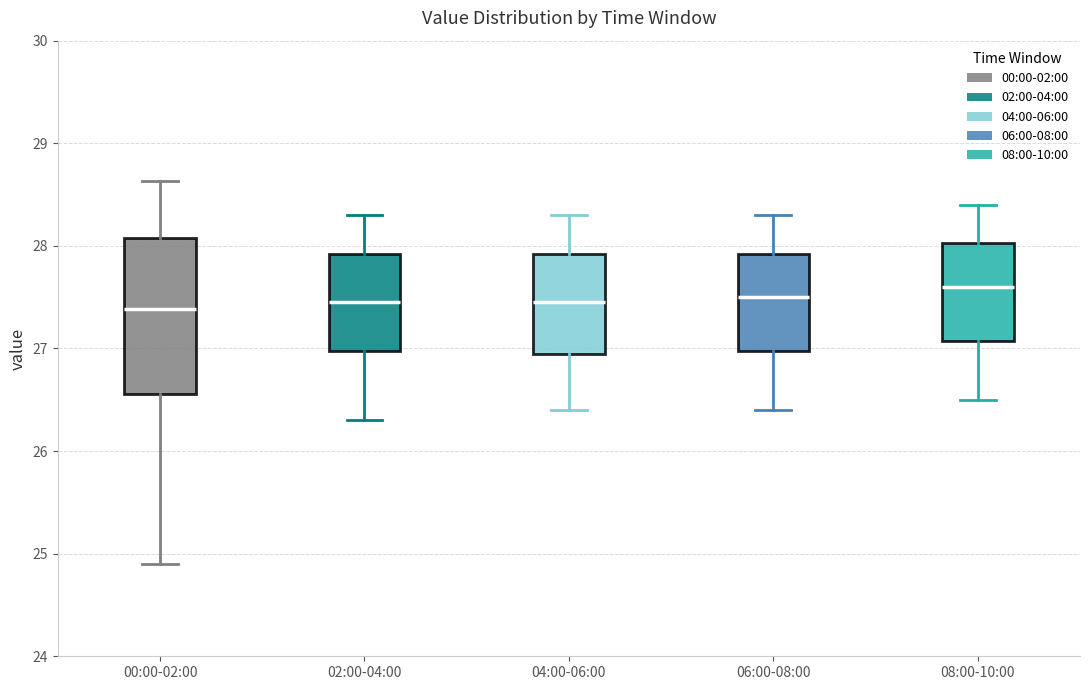

Comparing the boxes themselves (not the whiskers), which one is the tallest?

00:00-02:00